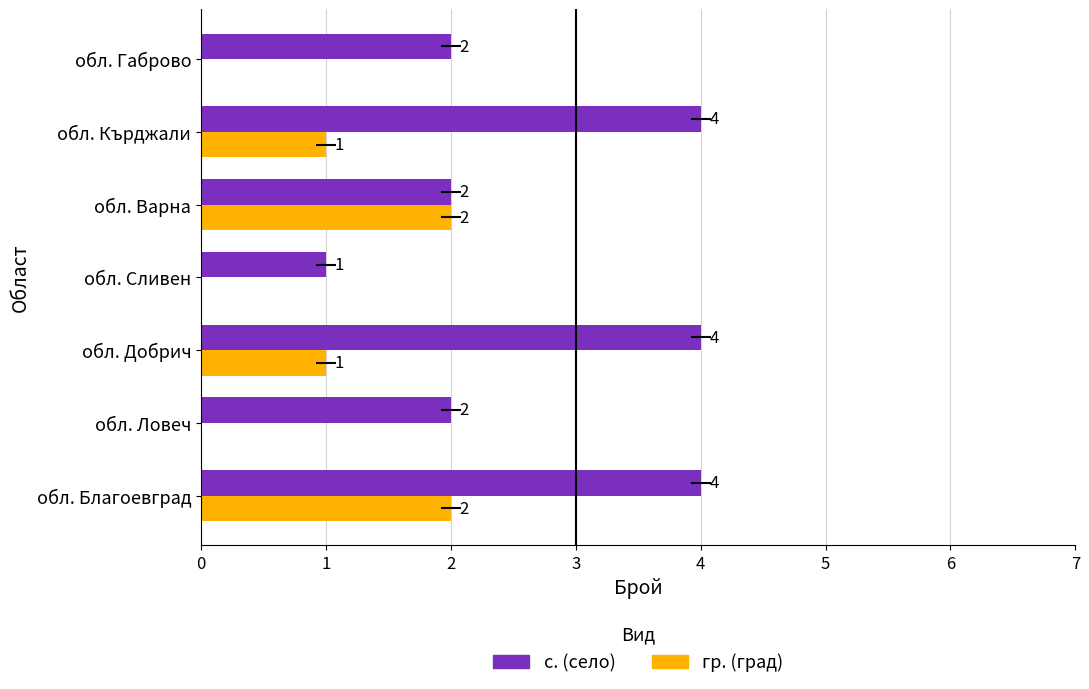

Is the value of с. (село) at обл. Варна greater than the value of гр. (град) at обл. Габрово?

Yes